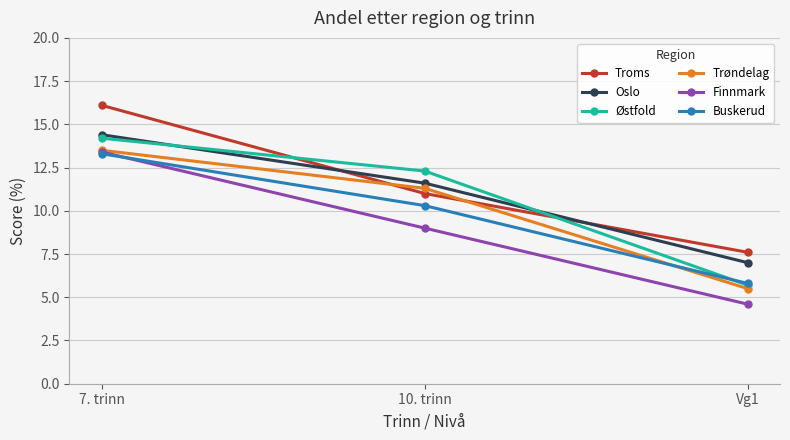

Which category has the lowest value in the Trøndelag series?

Vg1